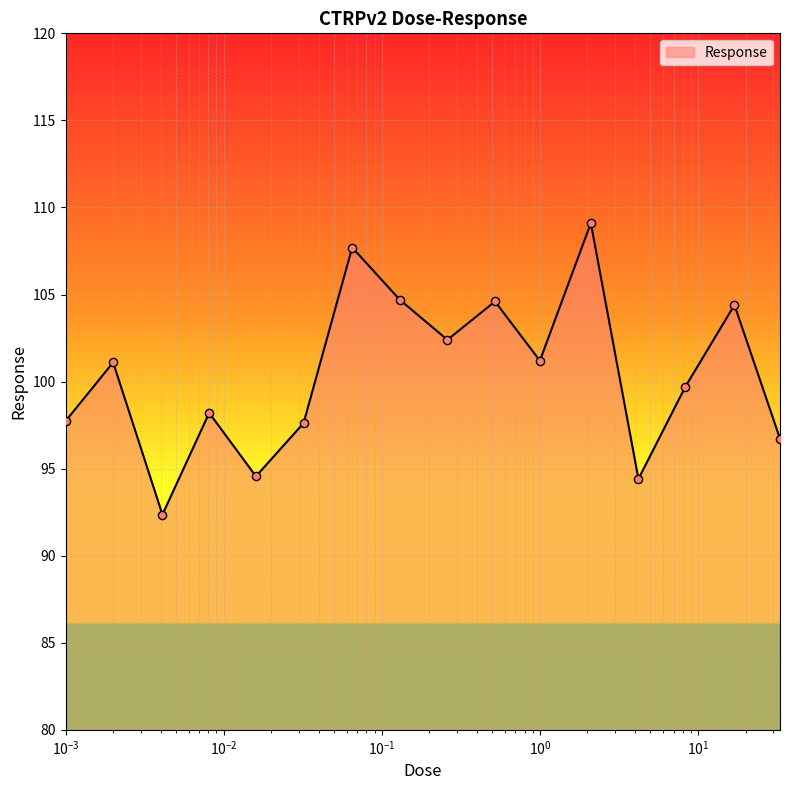

What is the difference between the maximum and minimum values?

16.7